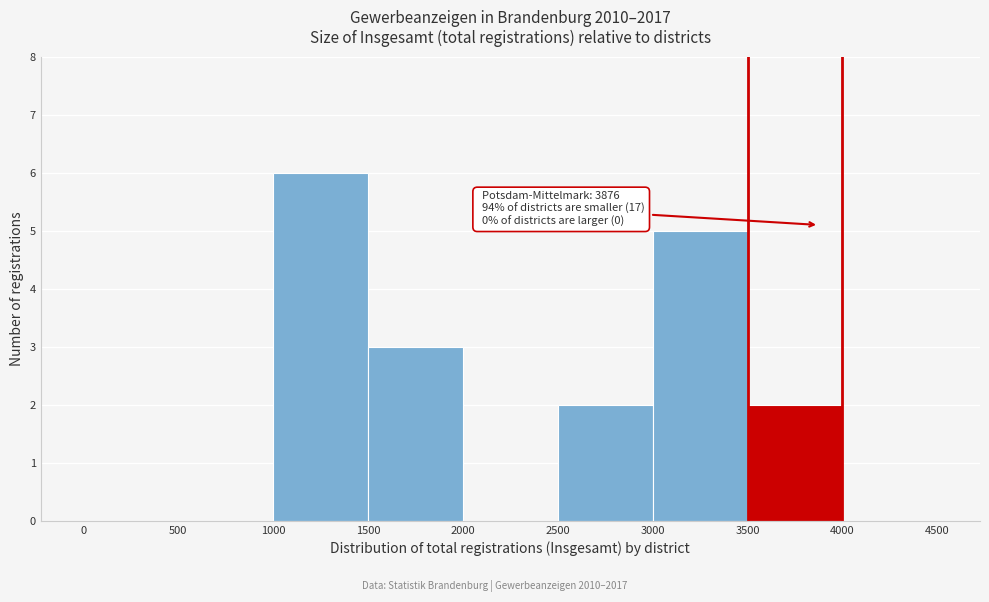

Over which range of the x-axis is the bar tallest?

1000 to 1500